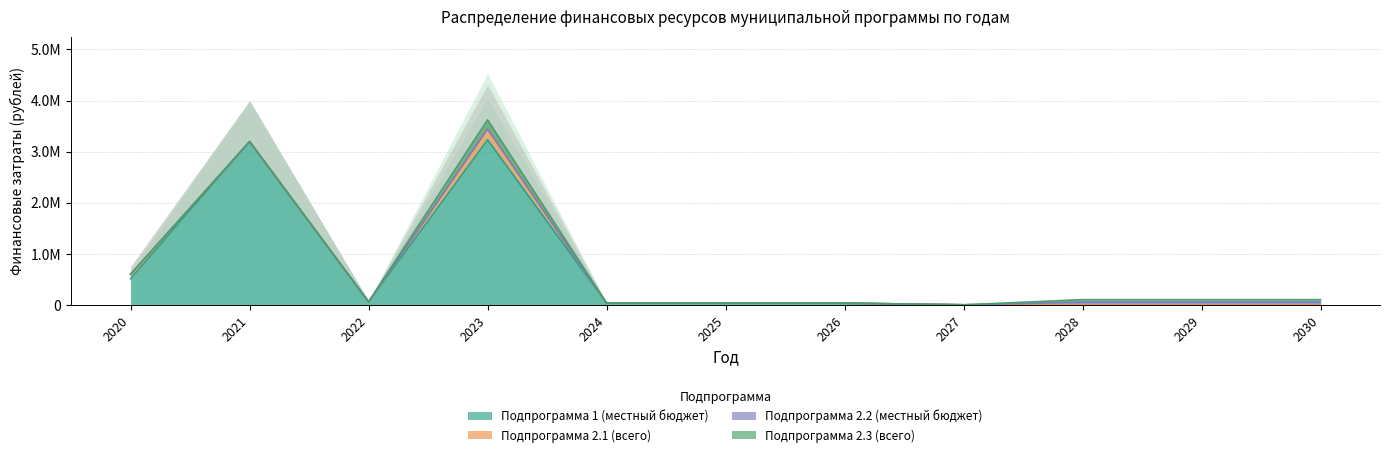

Which series has the largest total across all categories?

Подпрограмма 1 (местный бюджет)